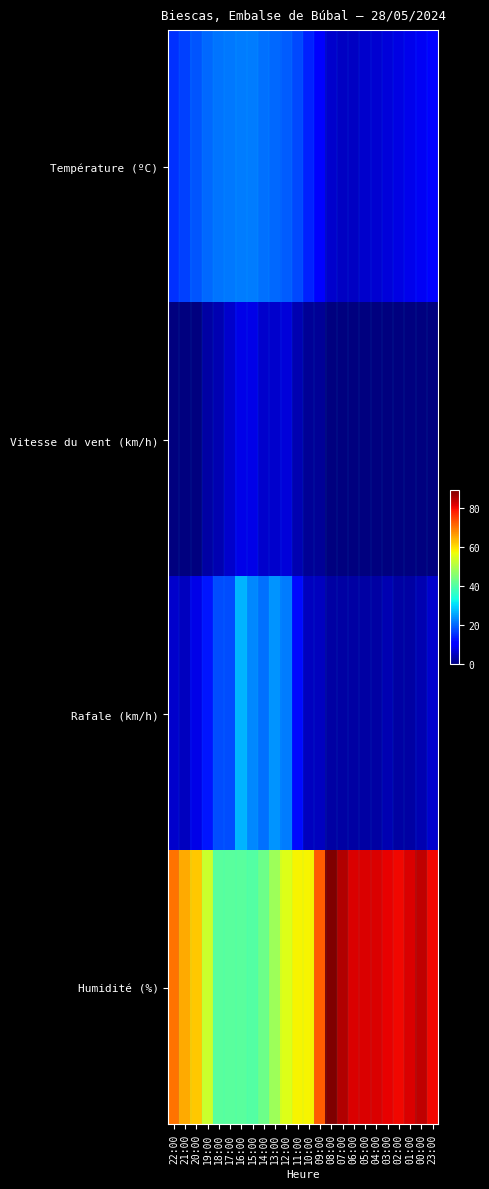

What is the spread (max minus min) of values at 09:00?

70.0